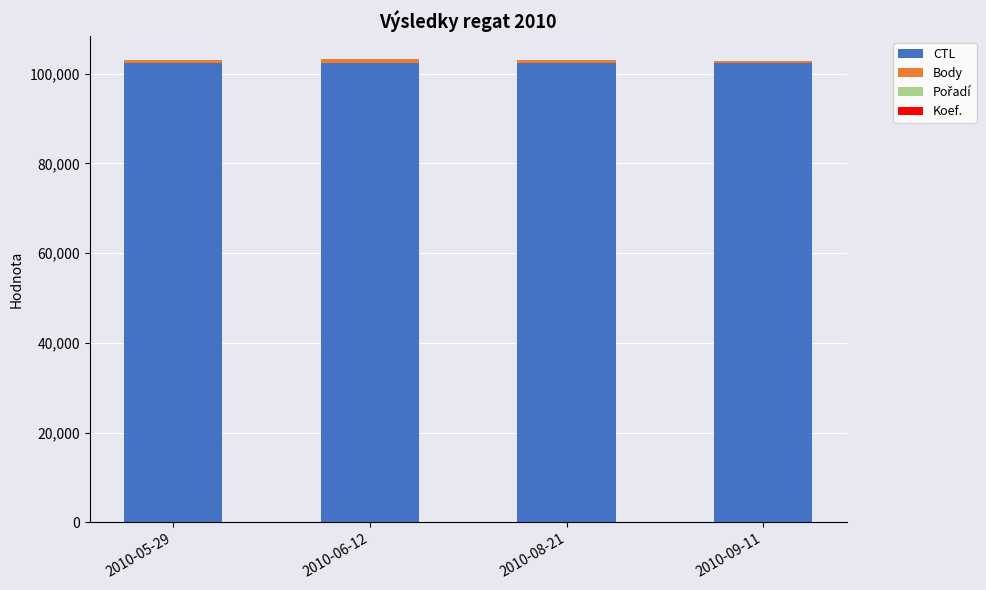

What is the sum of all CTL values?

409642